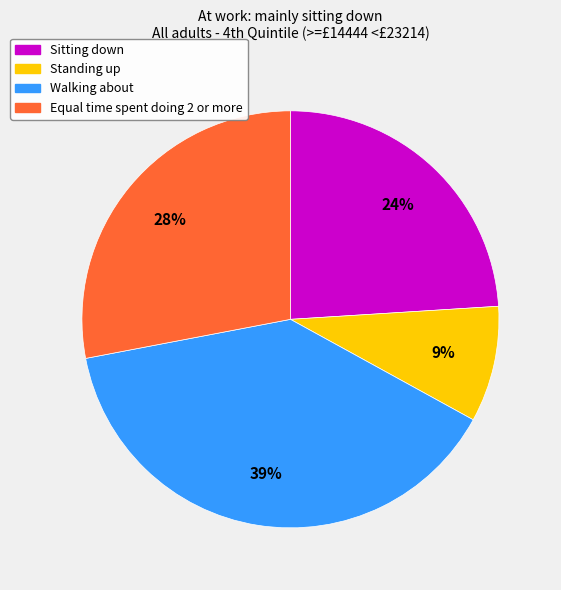

To the nearest percent, what percentage of the pie is Equal time spent doing 2 or more?

28%